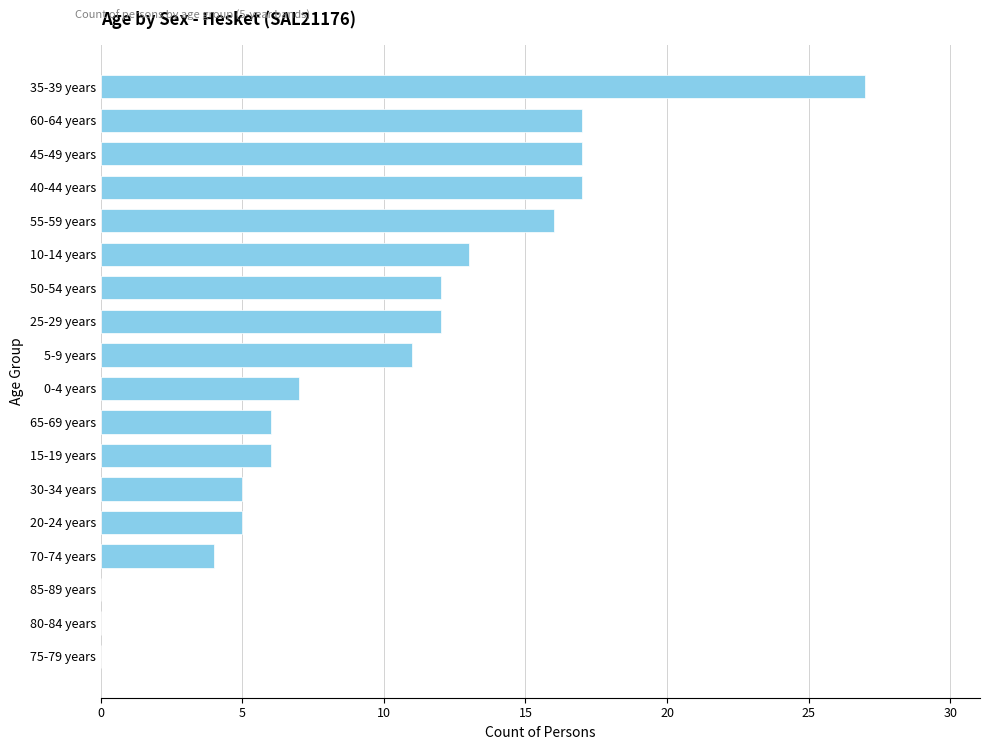

What is the ratio of the value at 45-49 years to the value at 55-59 years?

1.1